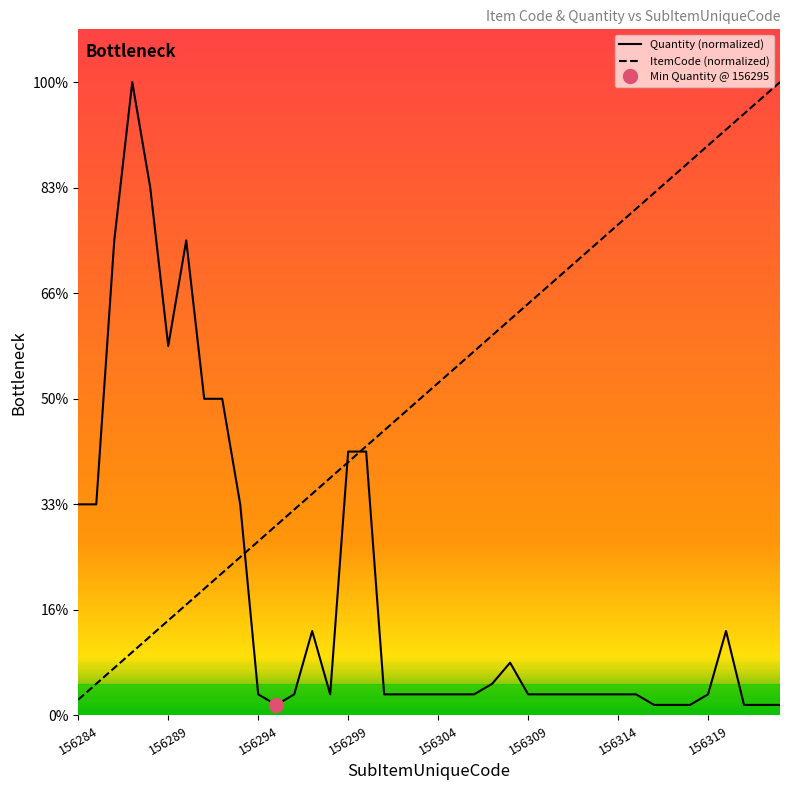

List the series in order of their peak value, lowest first.

Quantity (normalized), ItemCode (normalized)